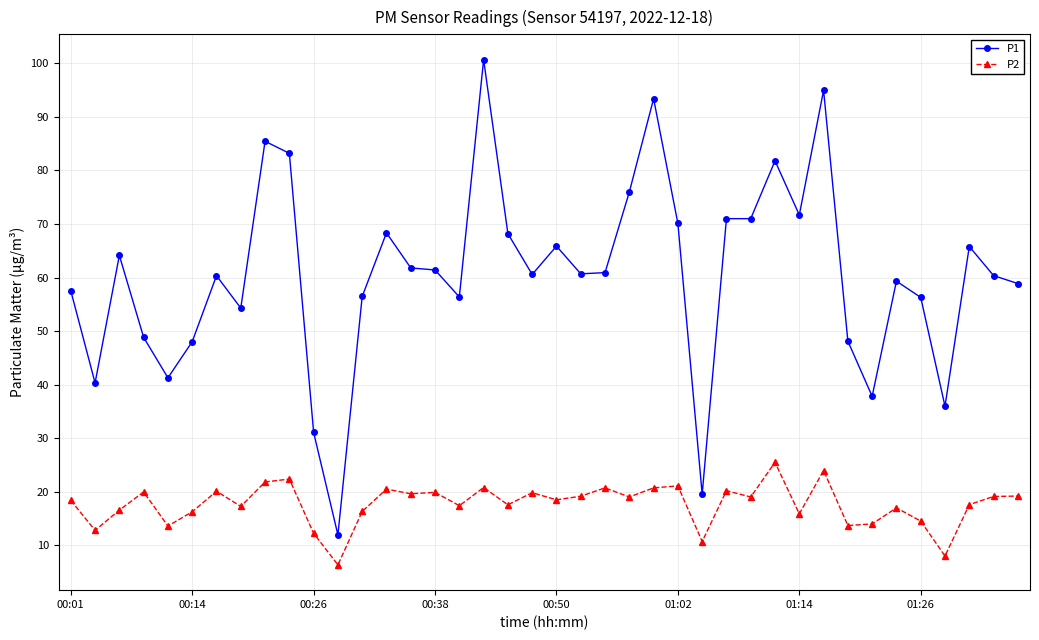

What is the value of the P1 point at the 36th from the left?

56.3